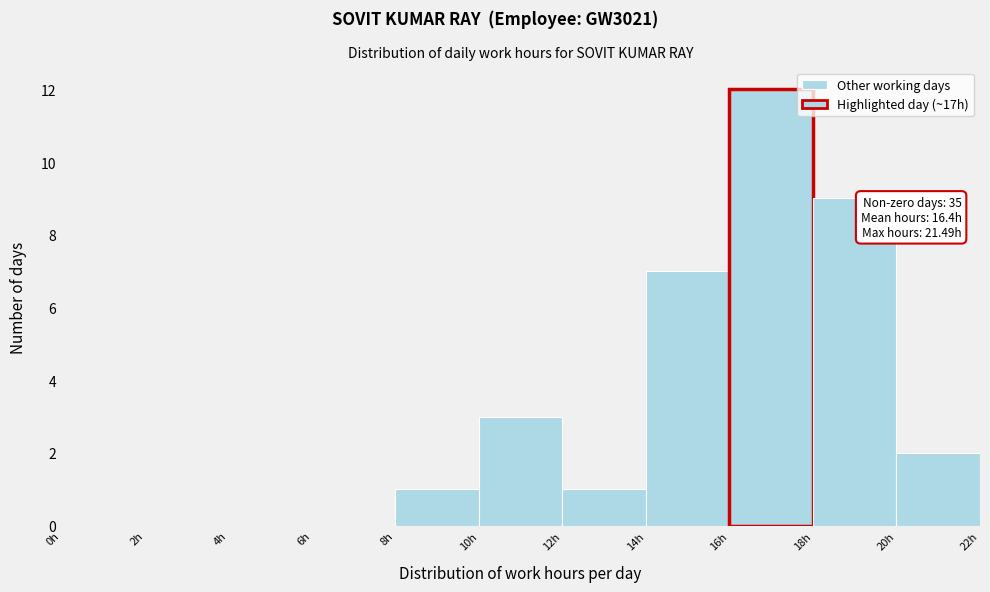

Over which range of the x-axis is the bar tallest?

16 to 18